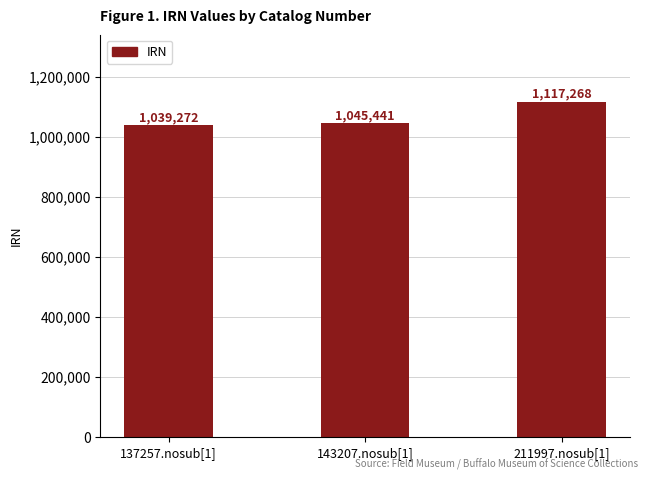

How many categories are shown in the chart?

3